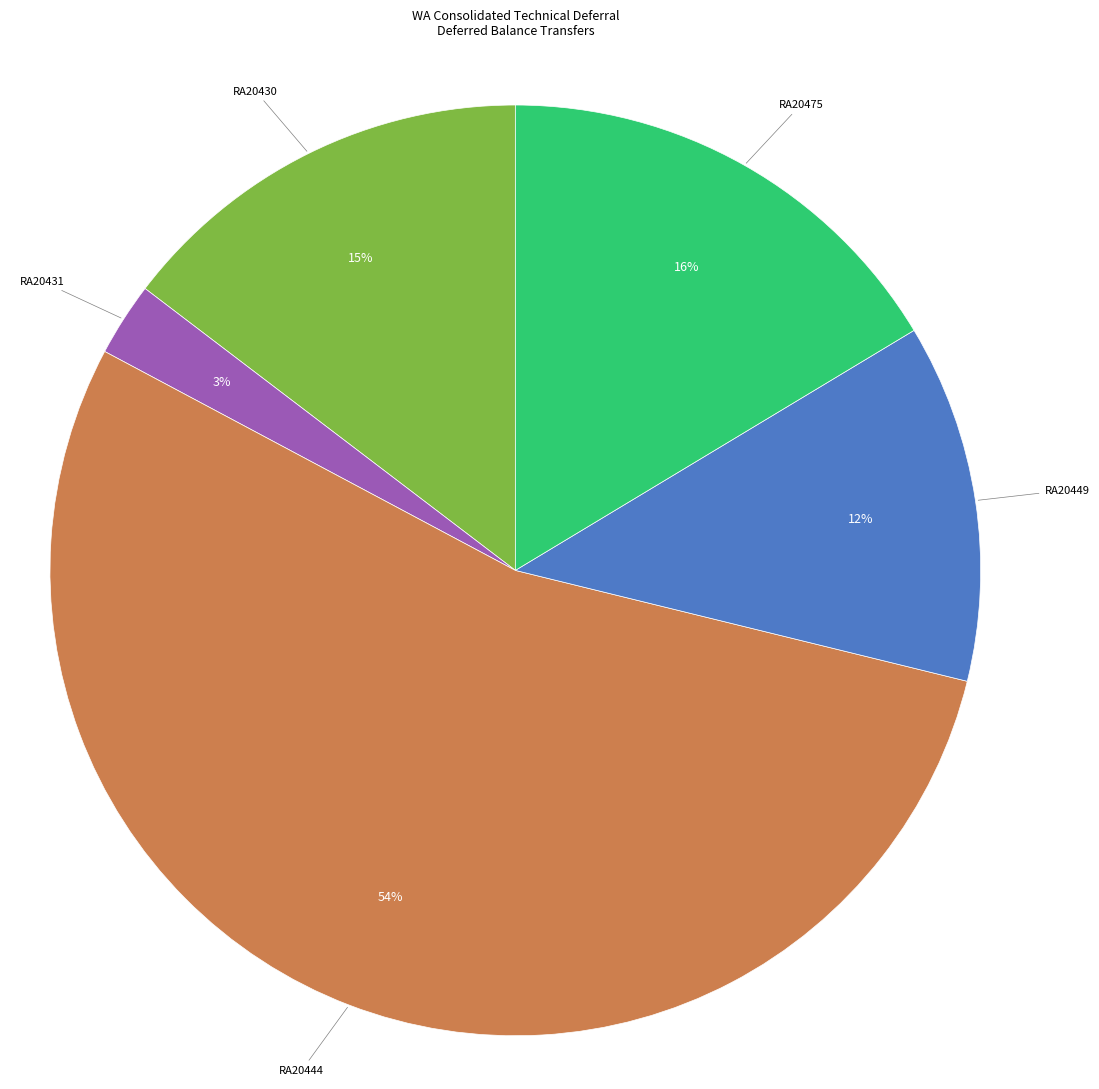

What is the majority slice?

RA20444